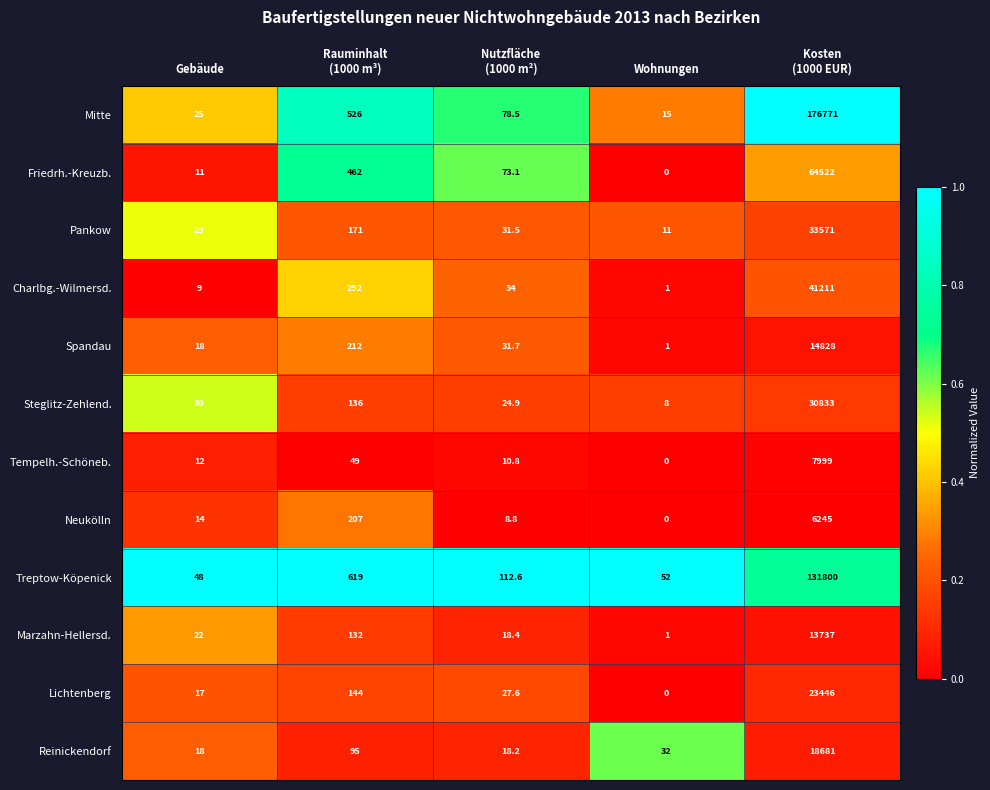

What is the spread (max minus min) of values at Gebäude?

39.0